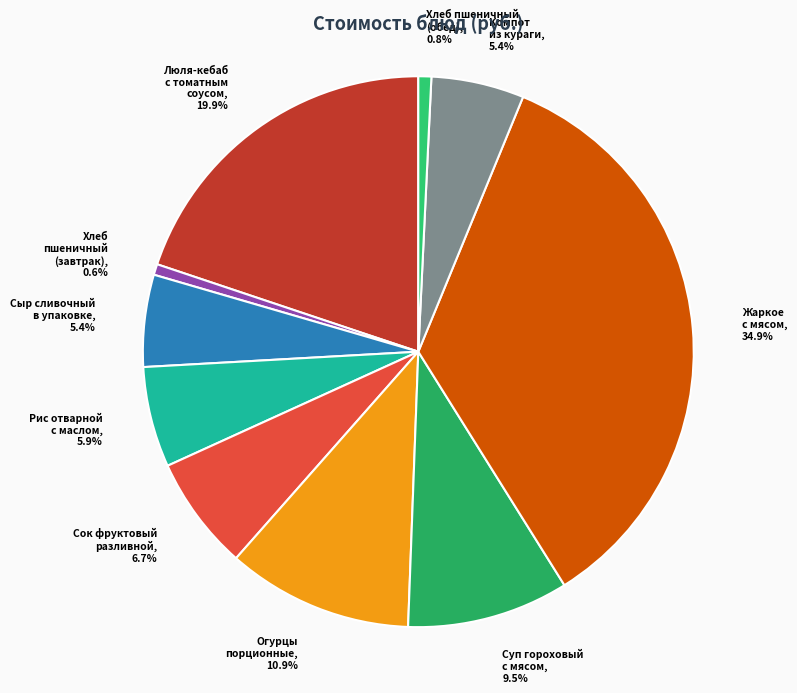

Is there any slice that represents more than half of the pie?

No